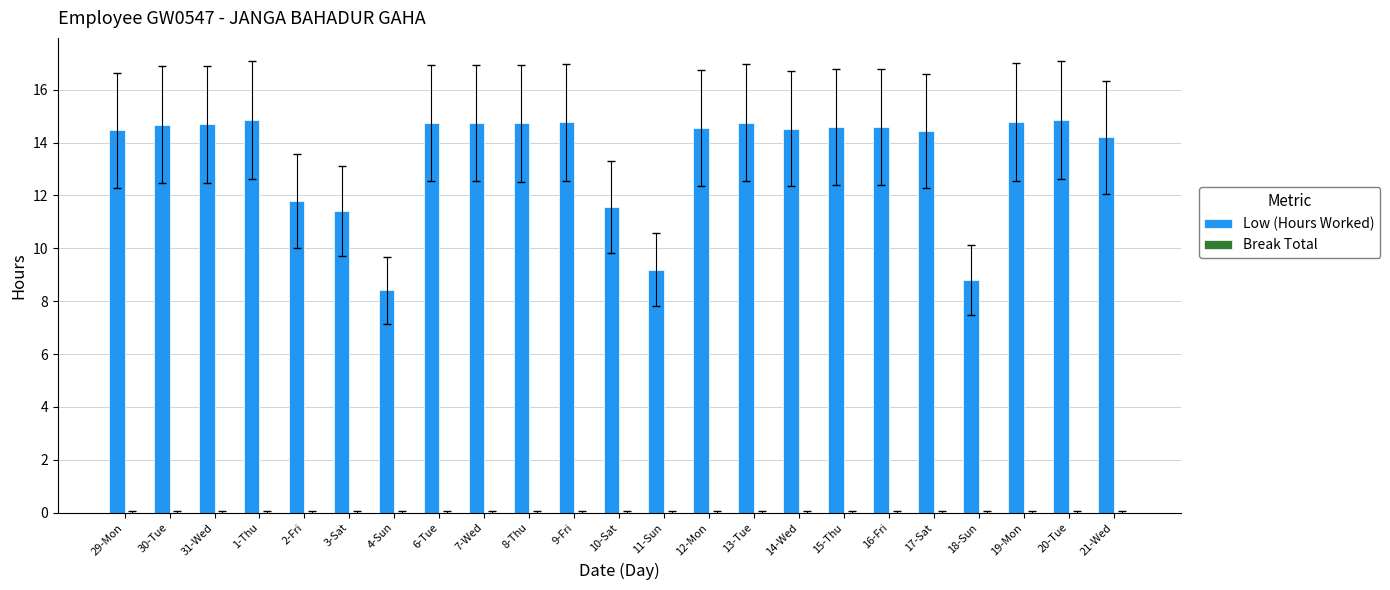

What is the label of the 20th bar from the left?

18-Sun